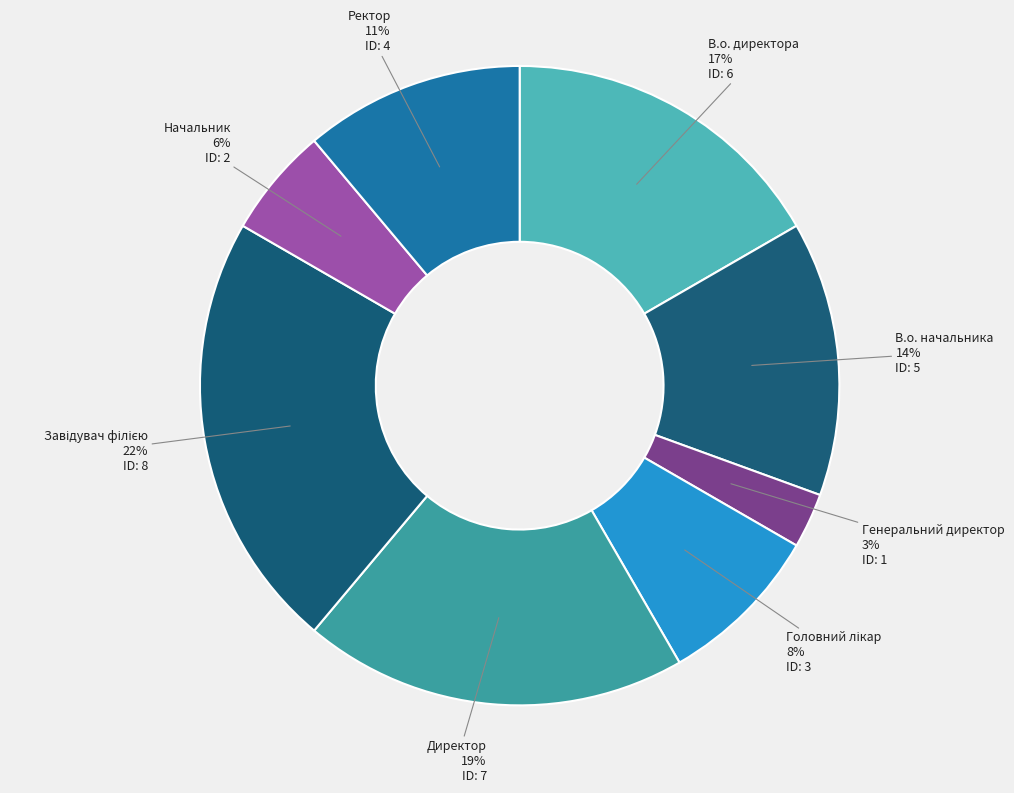

Do Начальник and В.о. директора together represent more than half of the pie?

No